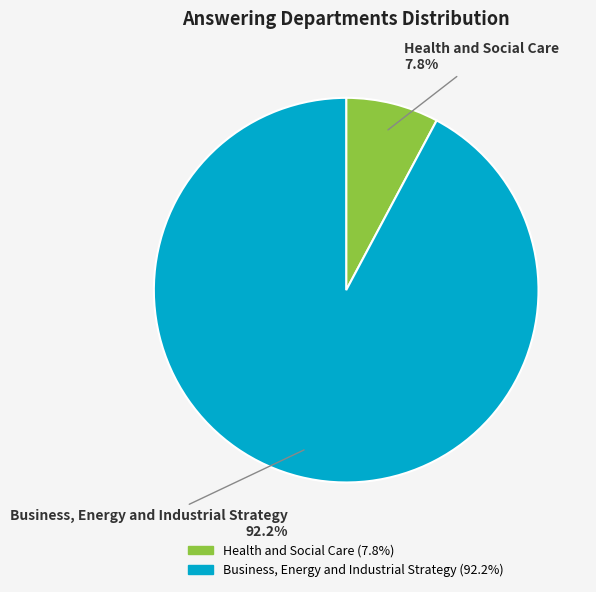

Which slice represents more than half of the pie?

Business, Energy and Industrial Strategy